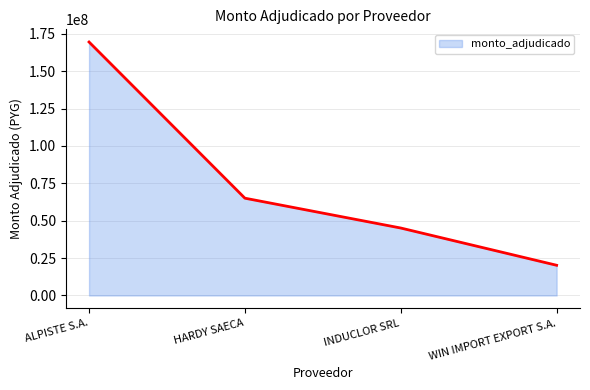

What is the sum of all values?

299997197